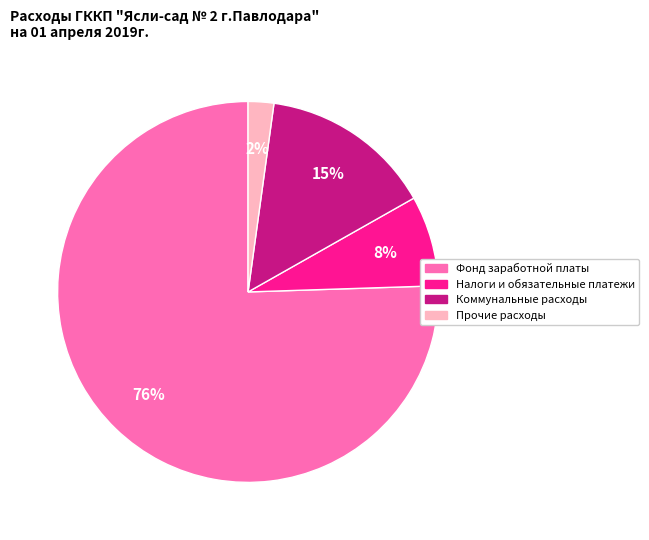

What is the largest slice in the pie chart?

Фонд заработной платы